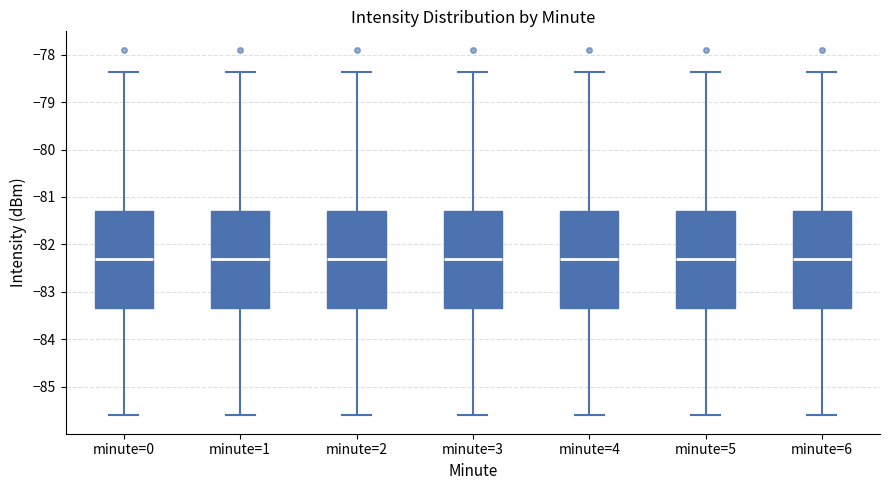

Reading left to right, read every box against the y-axis: the position of its median line, the range the box covers, and the ends of its whiskers. The values are not printed on the chart, so give them approximately, as read against the axis.

minute=0: median -82.3, box -83.3 to -81.3, whiskers -85.6 to -78.4
minute=1: median -82.3, box -83.3 to -81.3, whiskers -85.6 to -78.4
minute=2: median -82.3, box -83.3 to -81.3, whiskers -85.6 to -78.4
minute=3: median -82.3, box -83.3 to -81.3, whiskers -85.6 to -78.4
minute=4: median -82.3, box -83.3 to -81.3, whiskers -85.6 to -78.4
minute=5: median -82.3, box -83.3 to -81.3, whiskers -85.6 to -78.4
minute=6: median -82.3, box -83.3 to -81.3, whiskers -85.6 to -78.4